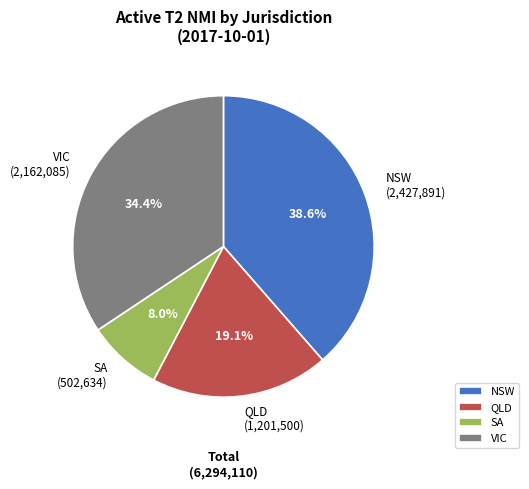

Is there any slice that represents more than half of the pie?

No